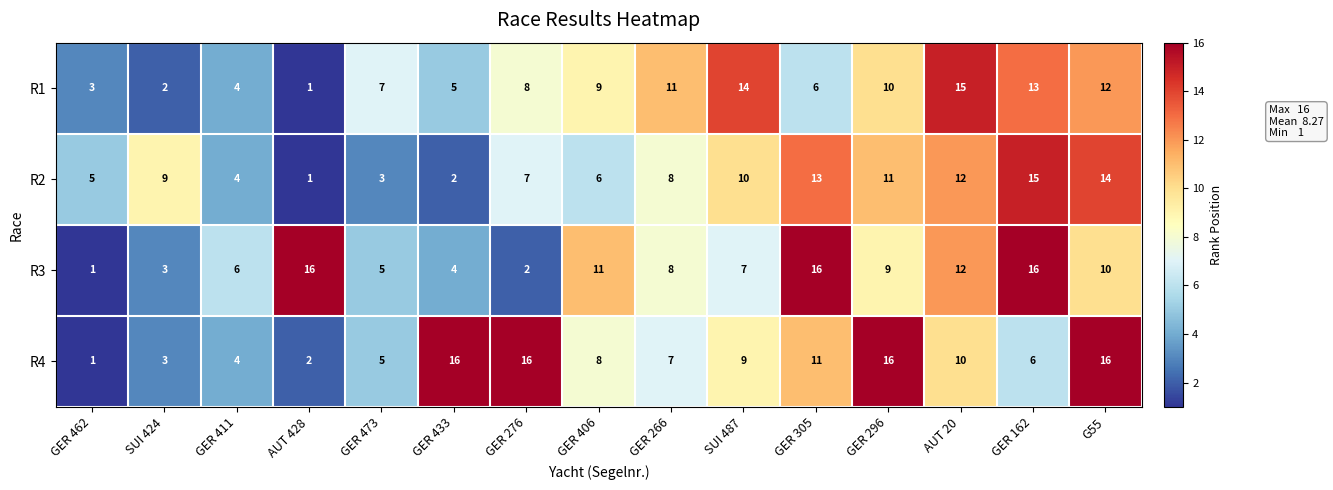

What is the minimum value shown in the chart?

1